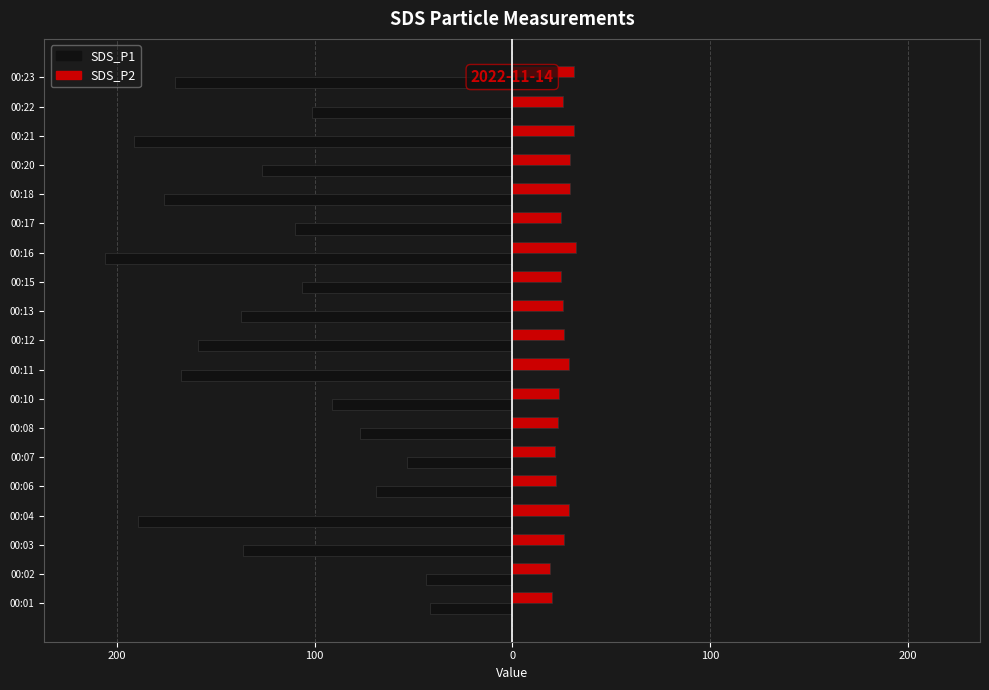

What are all the series names shown in the legend?

SDS_P1, SDS_P2